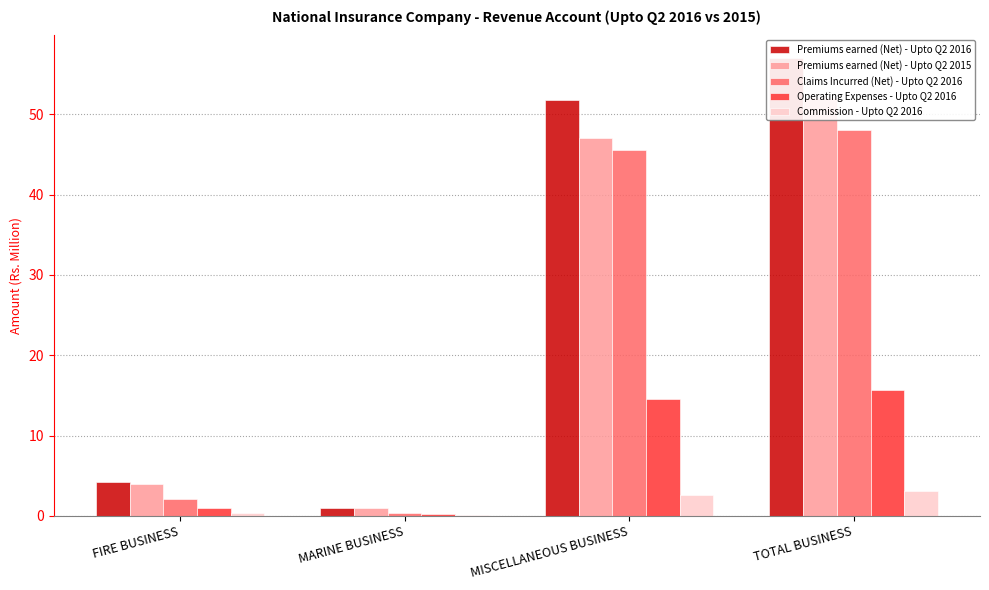

The Premiums earned (Net) - Upto Q2 2015 series shows 6.6 at FIRE BUSINESS. True or false?

False